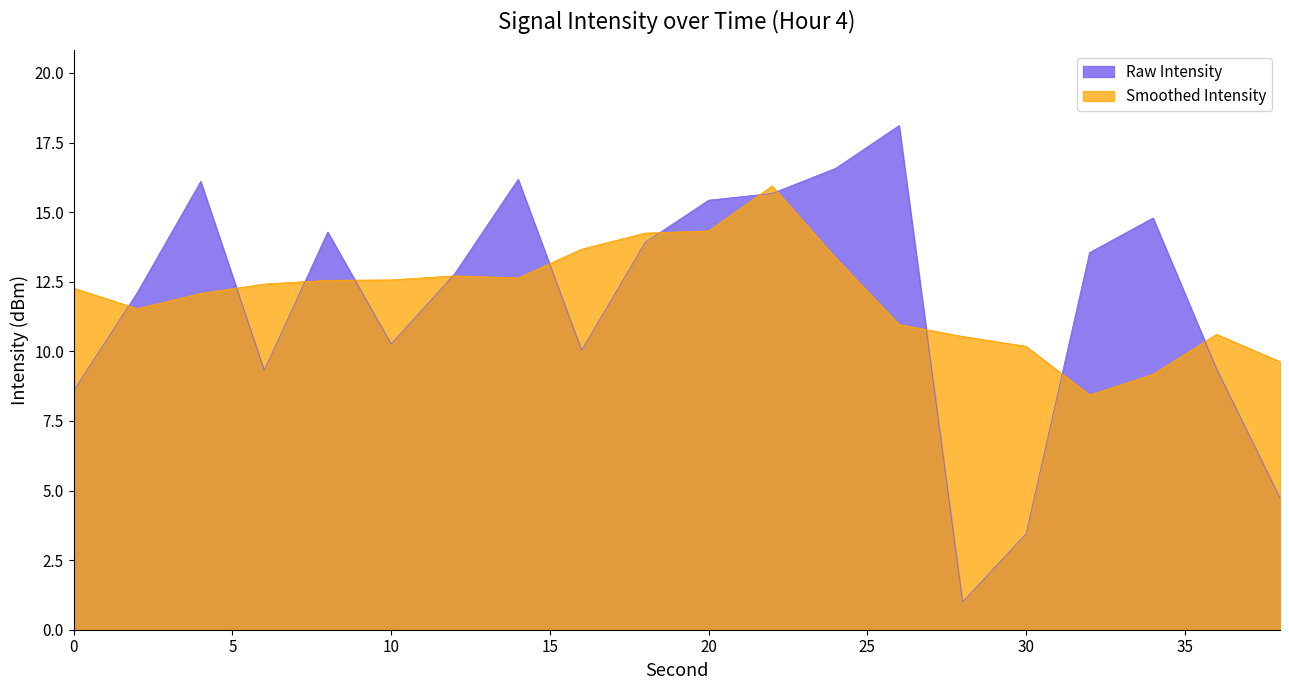

Where is the first local minimum?

6